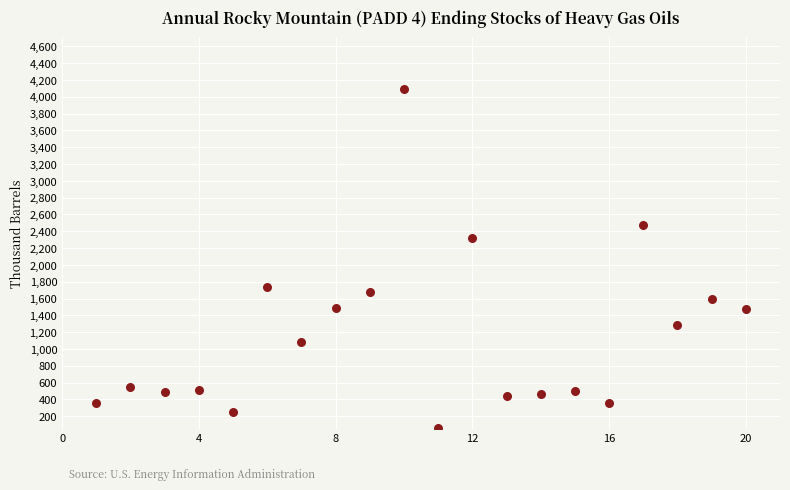

What Y value in the scatter plot is closest to 2079?

2320.6